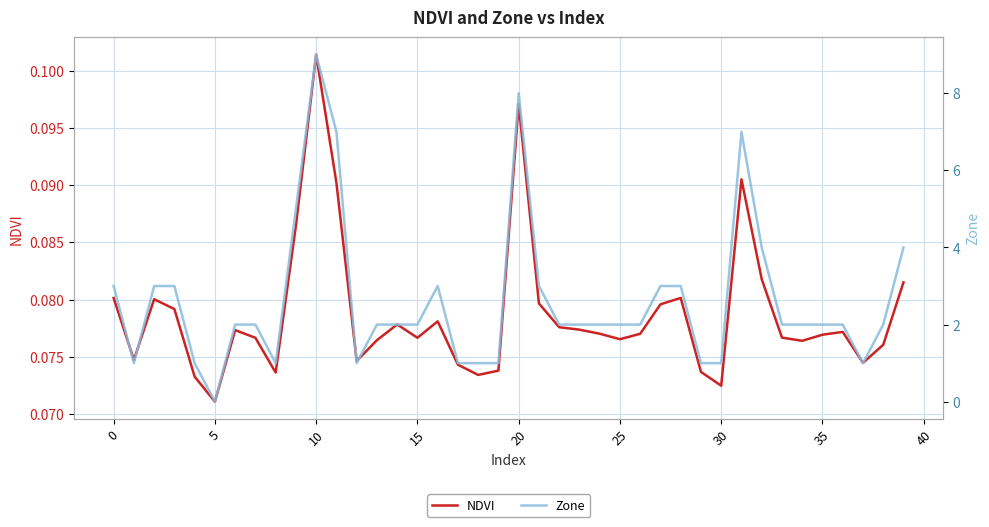

What is the total value across all series at 31?

7.1